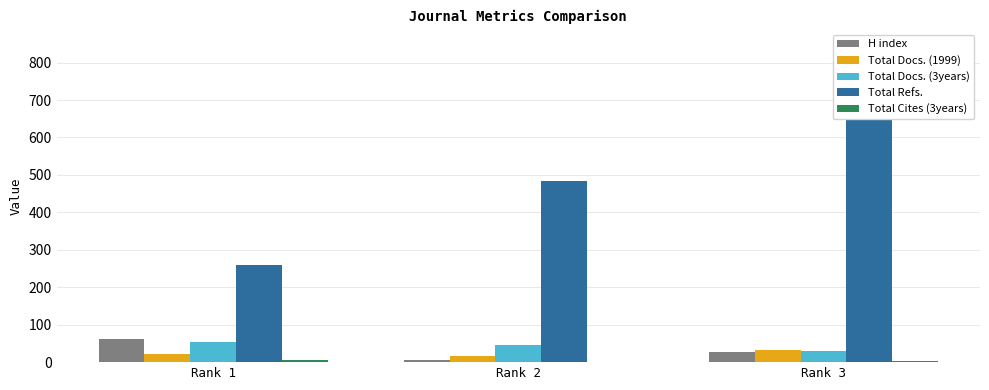

What is the difference between the highest and lowest values at Rank 2?

483